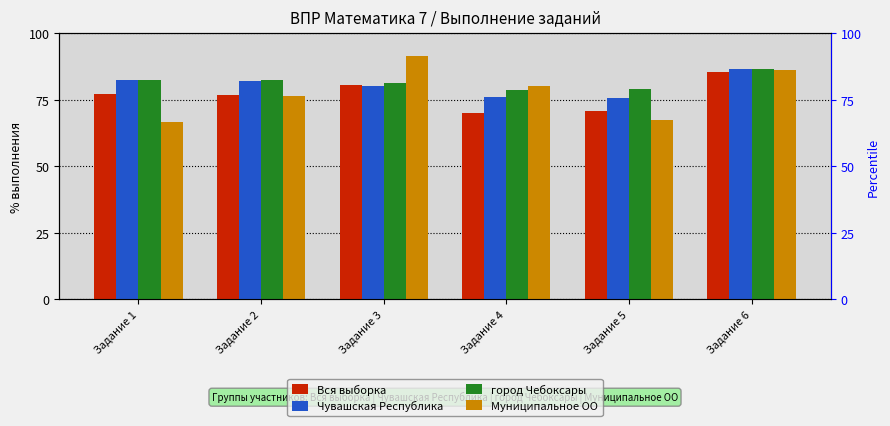

What are all the series names shown in the legend?

Вся выборка, Чувашская Республика, город Чебоксары, Муниципальное ОО